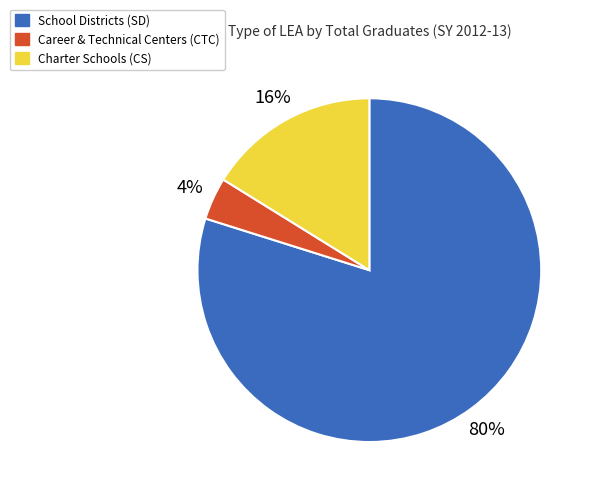

Is there a majority slice in this chart?

Yes